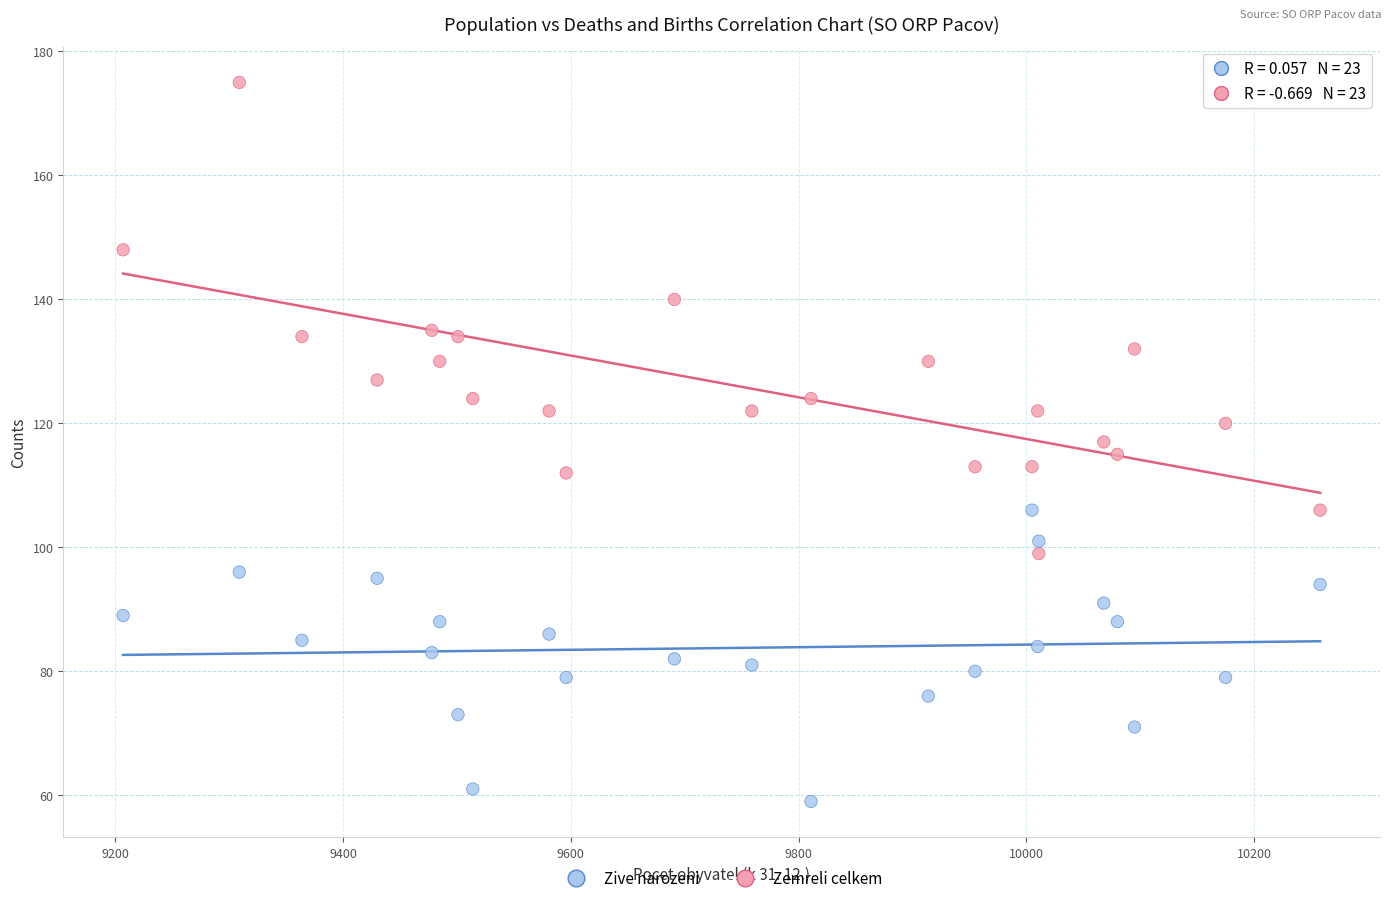

Which series has the widest spread of Y values?

Zemreli celkem